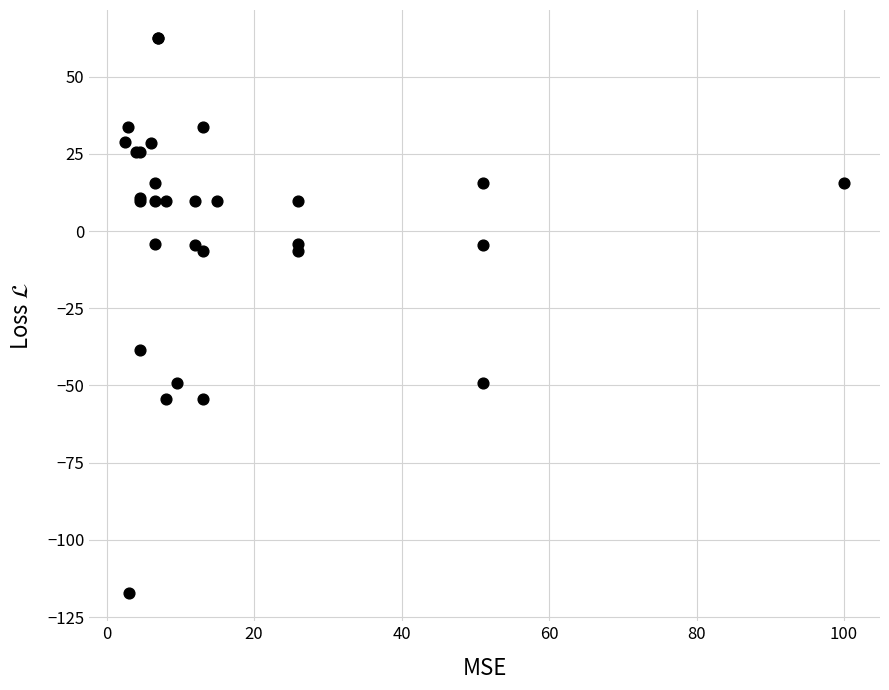

What Y value in the scatter plot is closest to -27?

-38.4